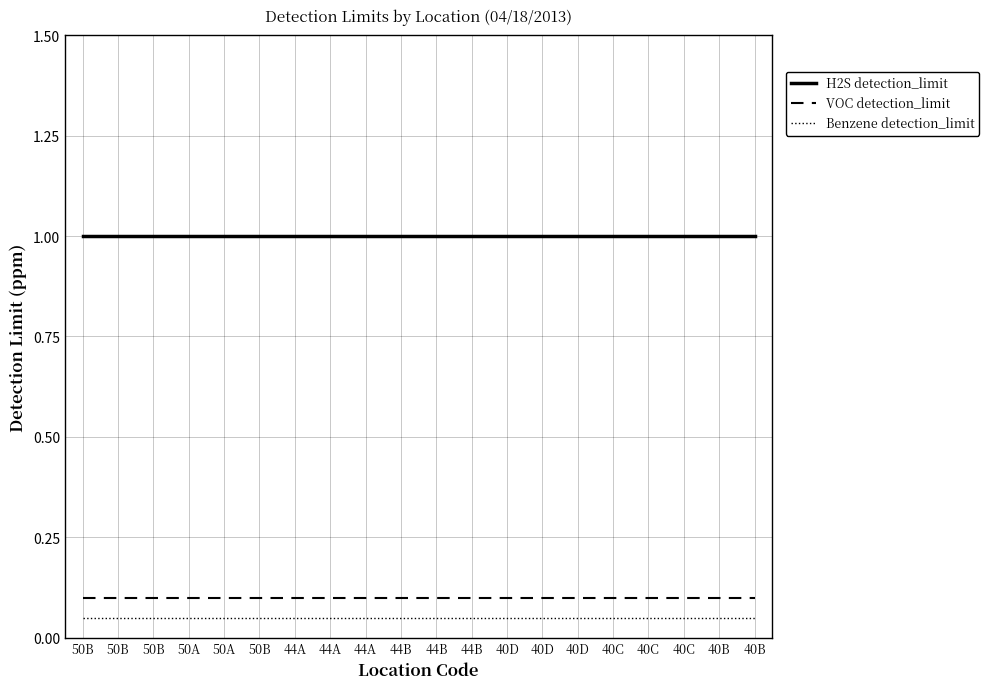

What is the average value of the H2S detection_limit series?

1.0